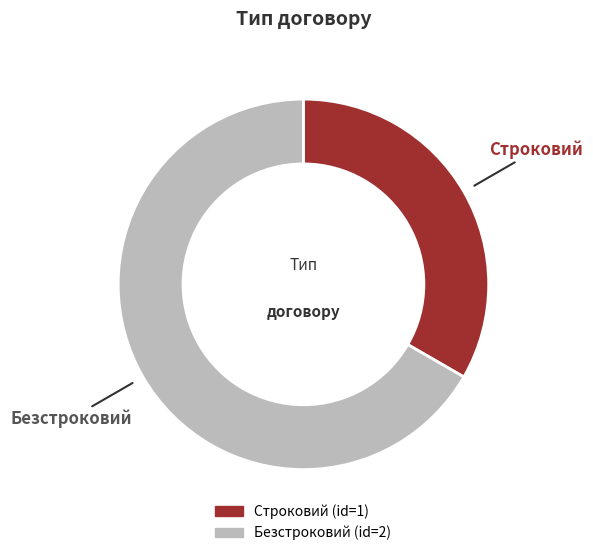

Rank the categories by value from highest to lowest.

Безстроковий, Строковий